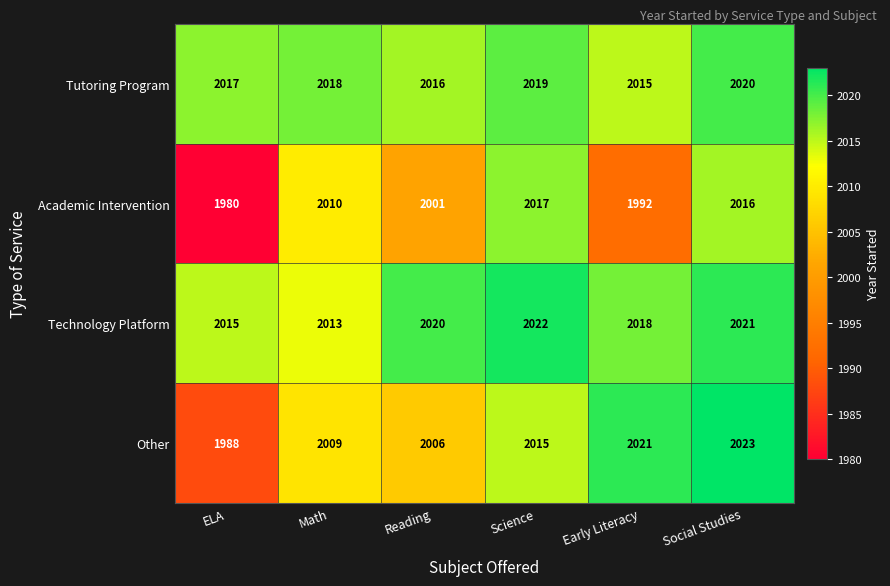

Reading left to right, extract all data points from this chart.

Tutoring Program: 2017	2018	2016	2019	2015	2020
Academic Intervention: 1980	2010	2001	2017	1992	2016
Technology Platform: 2015	2013	2020	2022	2018	2021
Other: 1988	2009	2006	2015	2021	2023